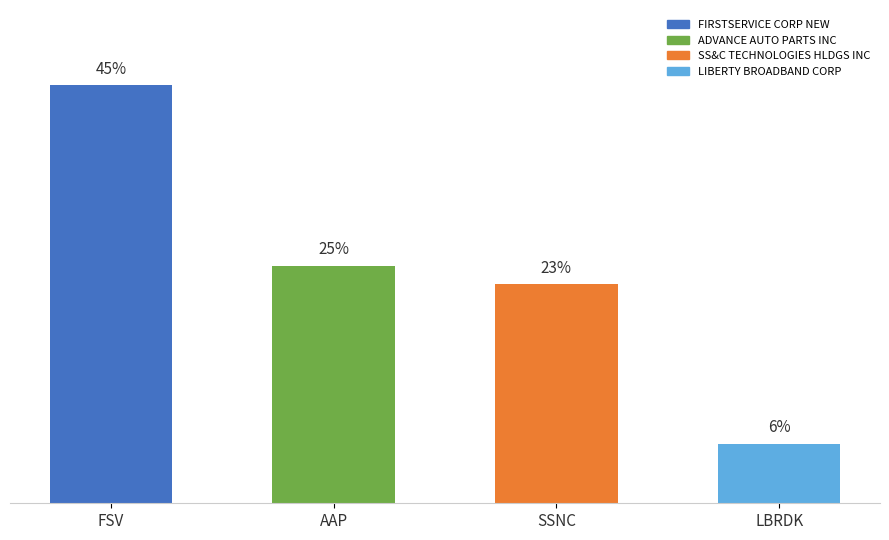

Which category has the highest value across all series?

FSV